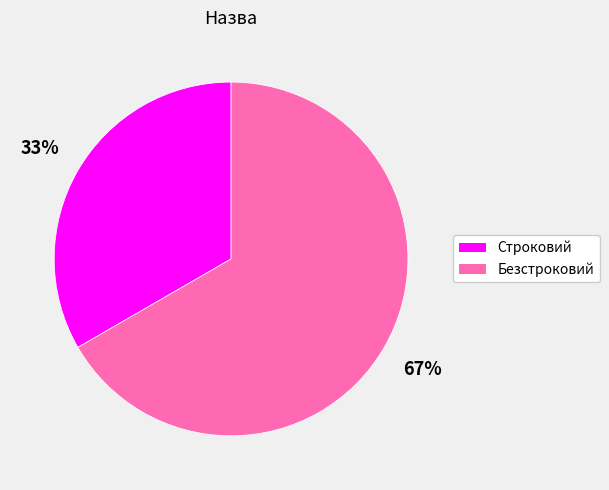

Count the number of slices in the pie.

2